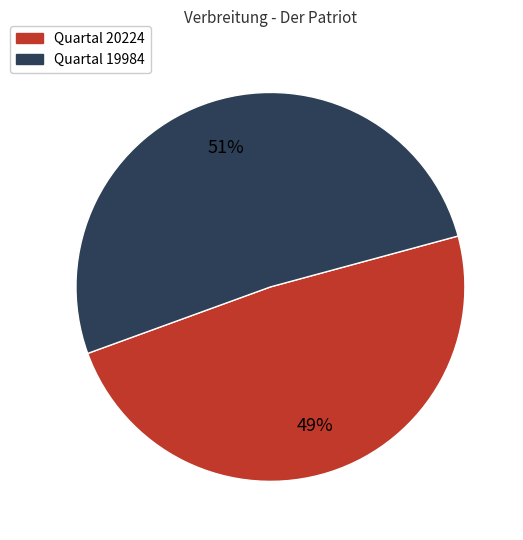

To the nearest percent, what is the average slice percentage?

50%